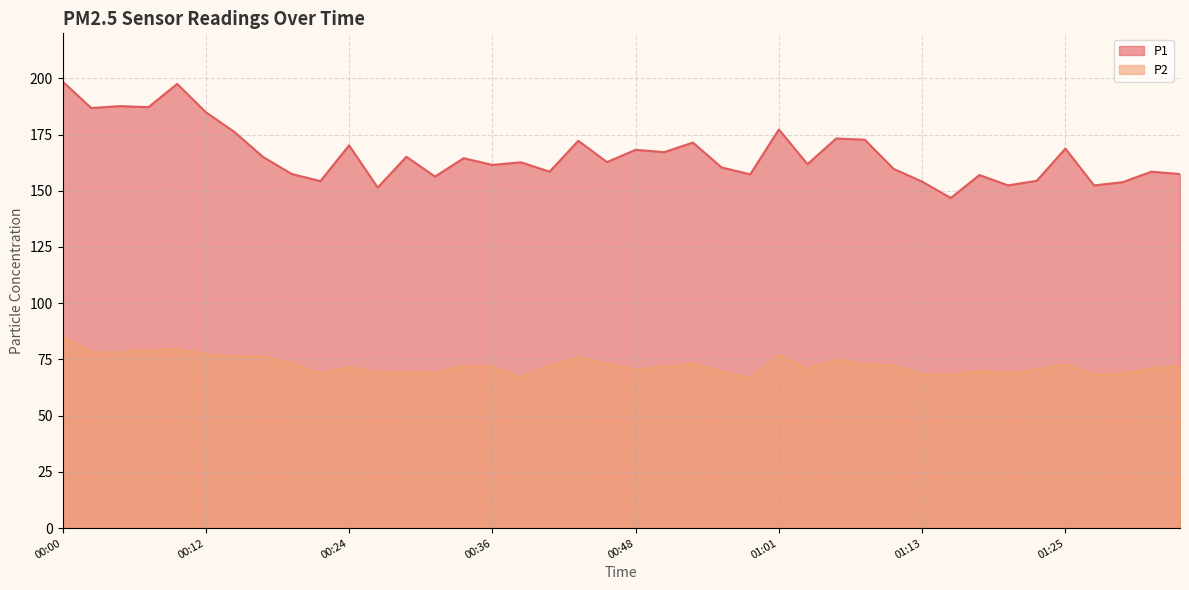

What is the greatest value displayed?

198.6